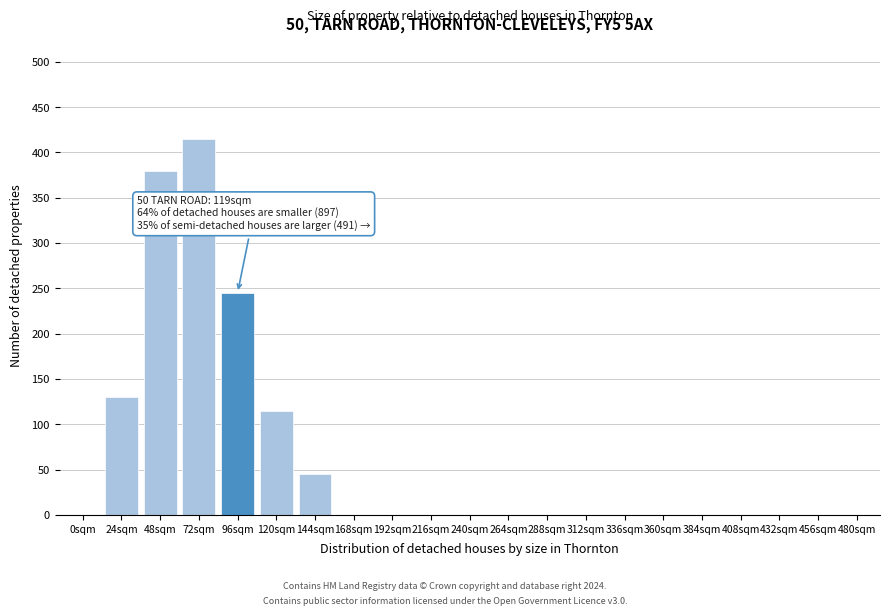

Reading right to left, list all the values displayed in this chart.

480sqm=0	456sqm=0	432sqm=0	408sqm=0	384sqm=0	360sqm=0	336sqm=0	312sqm=0	288sqm=0	264sqm=0	240sqm=0	216sqm=0	192sqm=0	168sqm=0	144sqm=45	120sqm=115	96sqm=245	72sqm=415	48sqm=380	24sqm=130	0sqm=0